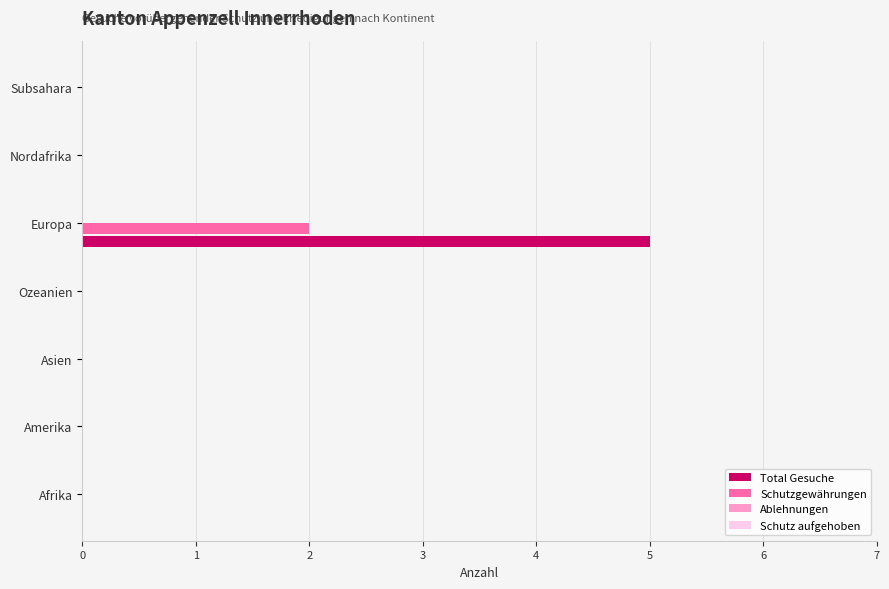

Which category has the highest value across all series?

Europa